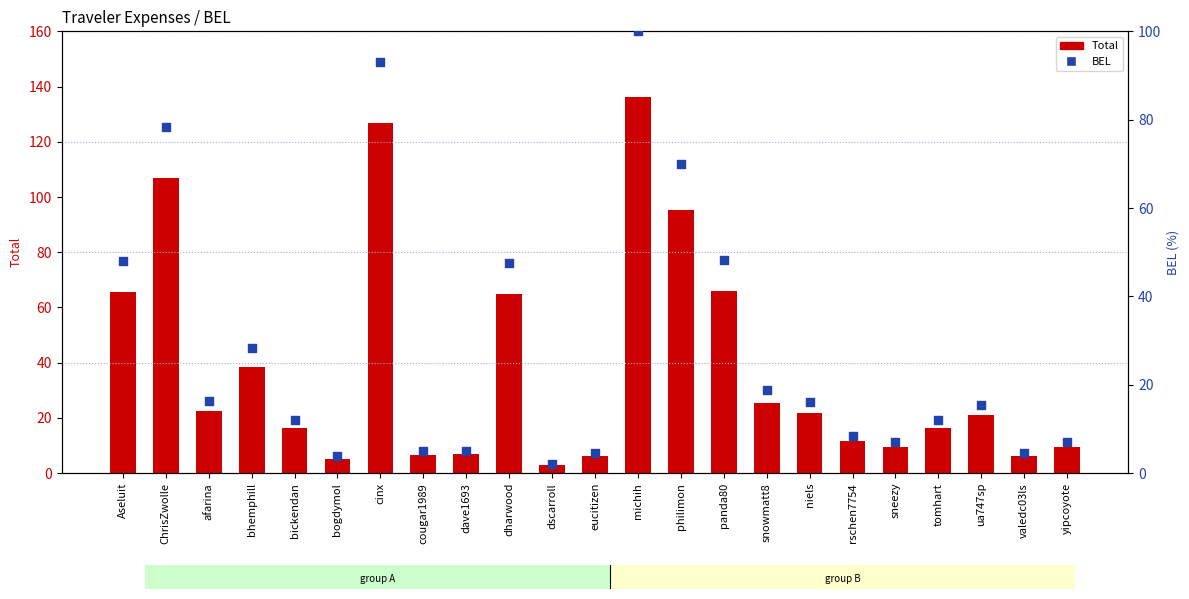

At how many categories does at least one series exceed 60?

7